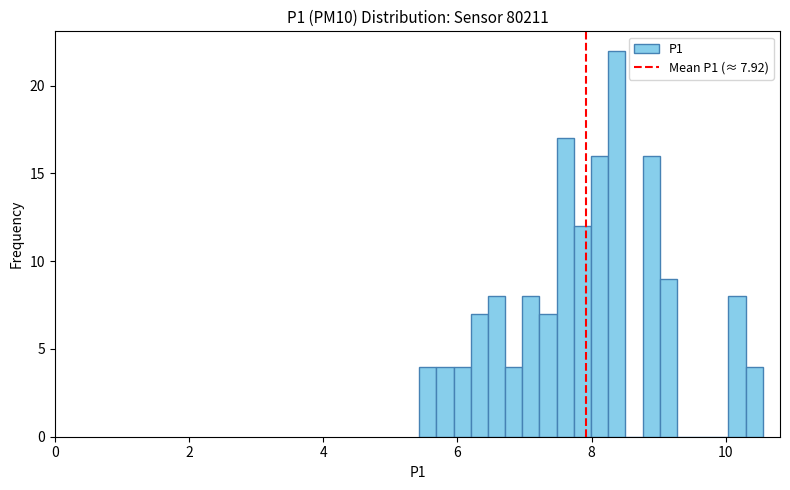

Read against the x-axis, roughly where is the centre of the tallest bar?

8.4